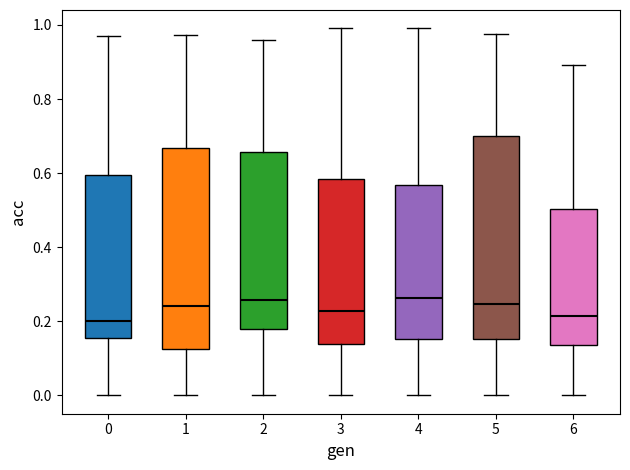

Reading left to right, read every box against the y-axis: the position of its median line, the range the box covers, and the ends of its whiskers. The values are not printed on the chart, so give them approximately, as read against the axis.

0: median 0.20, box 0.16 to 0.60, whiskers 0.00 to 0.96
1: median 0.24, box 0.12 to 0.66, whiskers 0.00 to 0.98
2: median 0.26, box 0.18 to 0.66, whiskers 0.00 to 0.96
3: median 0.22, box 0.14 to 0.58, whiskers 0.00 to 1.00
4: median 0.26, box 0.16 to 0.56, whiskers 0.00 to 1.00
5: median 0.24, box 0.16 to 0.70, whiskers 0.00 to 0.98
6: median 0.22, box 0.14 to 0.50, whiskers 0.00 to 0.90